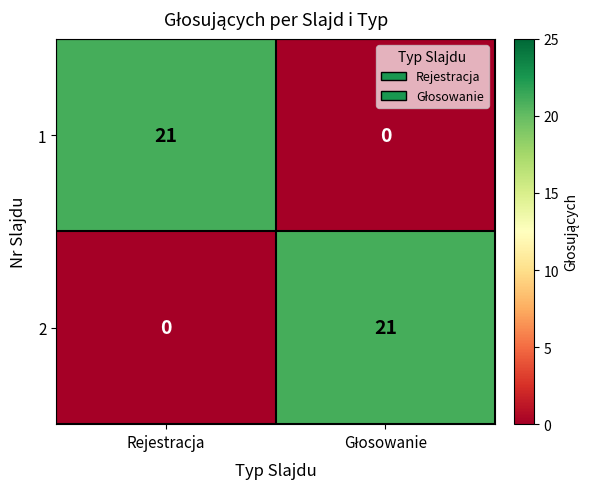

What is the spread (max minus min) of values at Rejestracja?

21